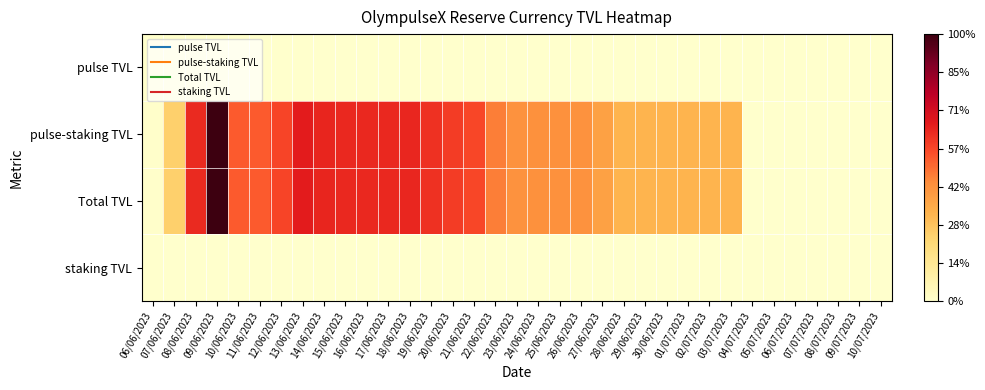

Reading left to right, transcribe all the data shown in this chart.

pulse TVL: 06/06/2023=0.0	07/06/2023=0.0	08/06/2023=0.0	09/06/2023=0.0	10/06/2023=0.0	11/06/2023=0.0	12/06/2023=0.0	13/06/2023=0.0	14/06/2023=0.0	15/06/2023=0.0	16/06/2023=0.0	17/06/2023=0.0	18/06/2023=0.0	19/06/2023=0.0	20/06/2023=0.0	21/06/2023=0.0	22/06/2023=0.0	23/06/2023=0.0	24/06/2023=0.0	25/06/2023=0.0	26/06/2023=0.0	27/06/2023=0.0	28/06/2023=0.0	29/06/2023=0.0	30/06/2023=0.0	01/07/2023=0.0	02/07/2023=0.0	03/07/2023=0.0	04/07/2023=0.0	05/07/2023=0.0	06/07/2023=0.0	07/07/2023=0.0	08/07/2023=0.0	09/07/2023=0.0	10/07/2023=0.0
pulse-staking TVL: 06/06/2023=0.0	07/06/2023=0.2	08/06/2023=0.6	09/06/2023=1.0	10/06/2023=0.5	11/06/2023=0.5	12/06/2023=0.6	13/06/2023=0.7	14/06/2023=0.6	15/06/2023=0.6	16/06/2023=0.6	17/06/2023=0.6	18/06/2023=0.6	19/06/2023=0.6	20/06/2023=0.6	21/06/2023=0.6	22/06/2023=0.5	23/06/2023=0.4	24/06/2023=0.4	25/06/2023=0.4	26/06/2023=0.4	27/06/2023=0.4	28/06/2023=0.3	29/06/2023=0.3	30/06/2023=0.3	01/07/2023=0.3	02/07/2023=0.3	03/07/2023=0.3	04/07/2023=0.0	05/07/2023=0.0	06/07/2023=0.0	07/07/2023=0.0	08/07/2023=0.0	09/07/2023=0.0	10/07/2023=0.0
Total TVL: 06/06/2023=0.0	07/06/2023=0.2	08/06/2023=0.6	09/06/2023=1.0	10/06/2023=0.5	11/06/2023=0.5	12/06/2023=0.6	13/06/2023=0.7	14/06/2023=0.6	15/06/2023=0.6	16/06/2023=0.6	17/06/2023=0.6	18/06/2023=0.6	19/06/2023=0.6	20/06/2023=0.6	21/06/2023=0.6	22/06/2023=0.5	23/06/2023=0.4	24/06/2023=0.4	25/06/2023=0.4	26/06/2023=0.4	27/06/2023=0.4	28/06/2023=0.3	29/06/2023=0.3	30/06/2023=0.3	01/07/2023=0.3	02/07/2023=0.3	03/07/2023=0.3	04/07/2023=0.0	05/07/2023=0.0	06/07/2023=0.0	07/07/2023=0.0	08/07/2023=0.0	09/07/2023=0.0	10/07/2023=0.0
staking TVL: 06/06/2023=0.0	07/06/2023=0.0	08/06/2023=0.0	09/06/2023=0.0	10/06/2023=0.0	11/06/2023=0.0	12/06/2023=0.0	13/06/2023=0.0	14/06/2023=0.0	15/06/2023=0.0	16/06/2023=0.0	17/06/2023=0.0	18/06/2023=0.0	19/06/2023=0.0	20/06/2023=0.0	21/06/2023=0.0	22/06/2023=0.0	23/06/2023=0.0	24/06/2023=0.0	25/06/2023=0.0	26/06/2023=0.0	27/06/2023=0.0	28/06/2023=0.0	29/06/2023=0.0	30/06/2023=0.0	01/07/2023=0.0	02/07/2023=0.0	03/07/2023=0.0	04/07/2023=0.0	05/07/2023=0.0	06/07/2023=0.0	07/07/2023=0.0	08/07/2023=0.0	09/07/2023=0.0	10/07/2023=0.0